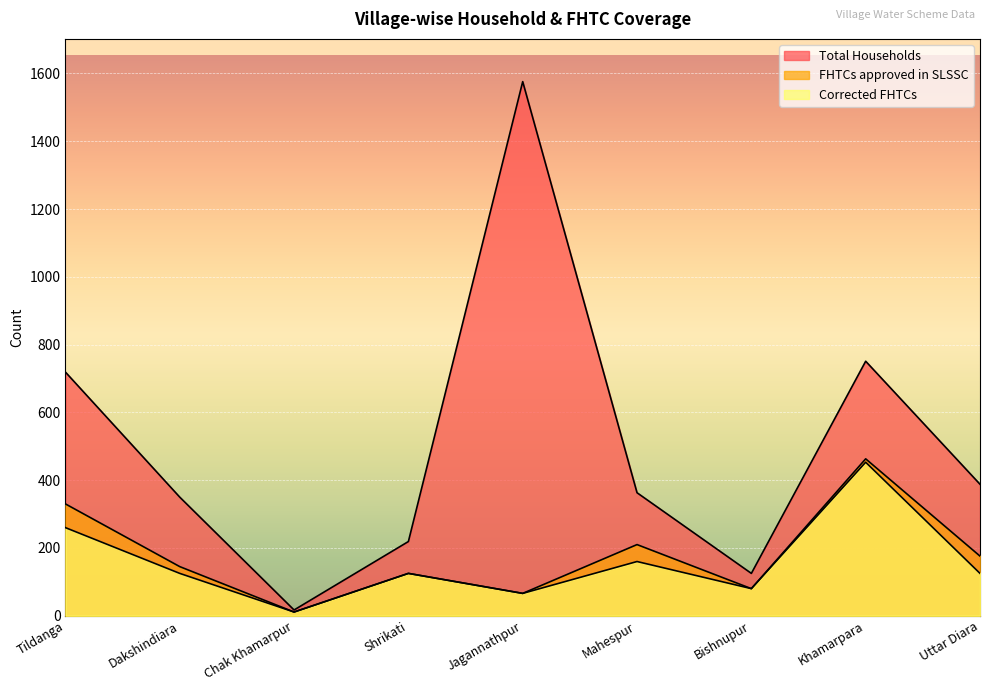

List the series in order of their peak value, lowest first.

Corrected FHTCs, FHTCs approved in SLSSC, Total Households